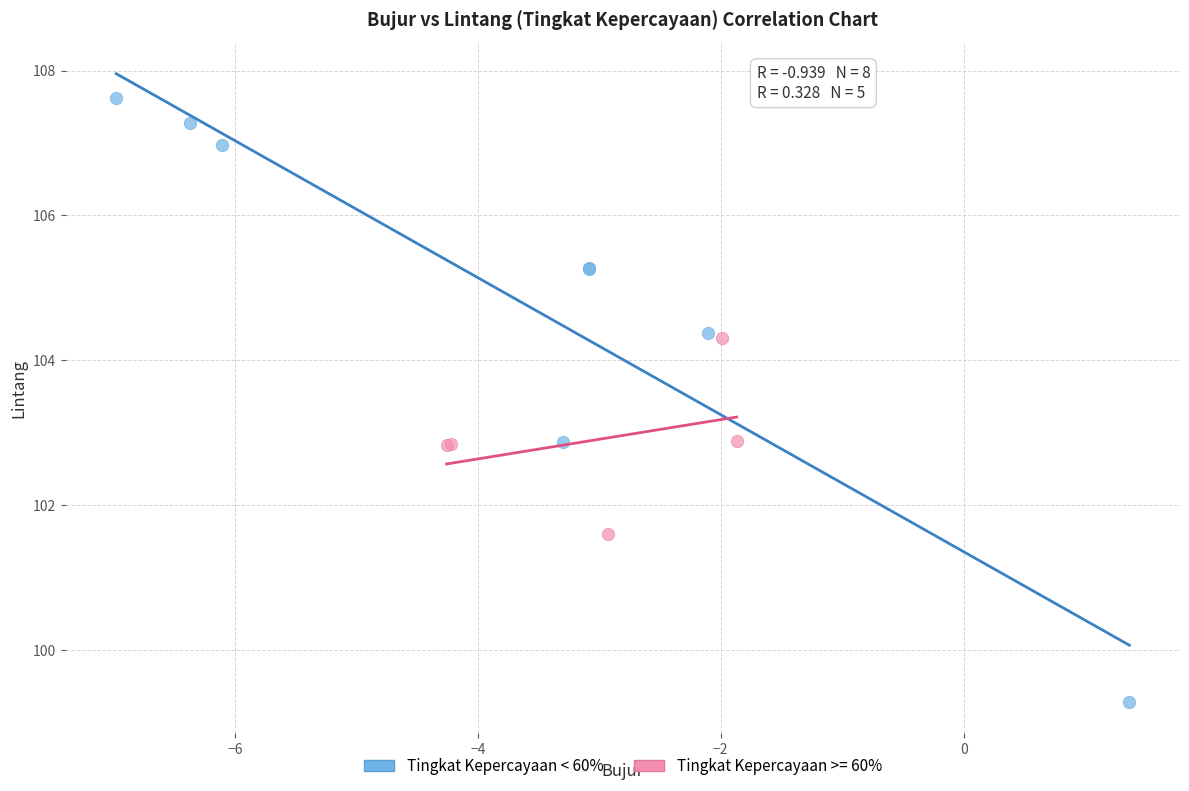

Which series has the widest spread of Y values?

Tingkat Kepercayaan < 60%